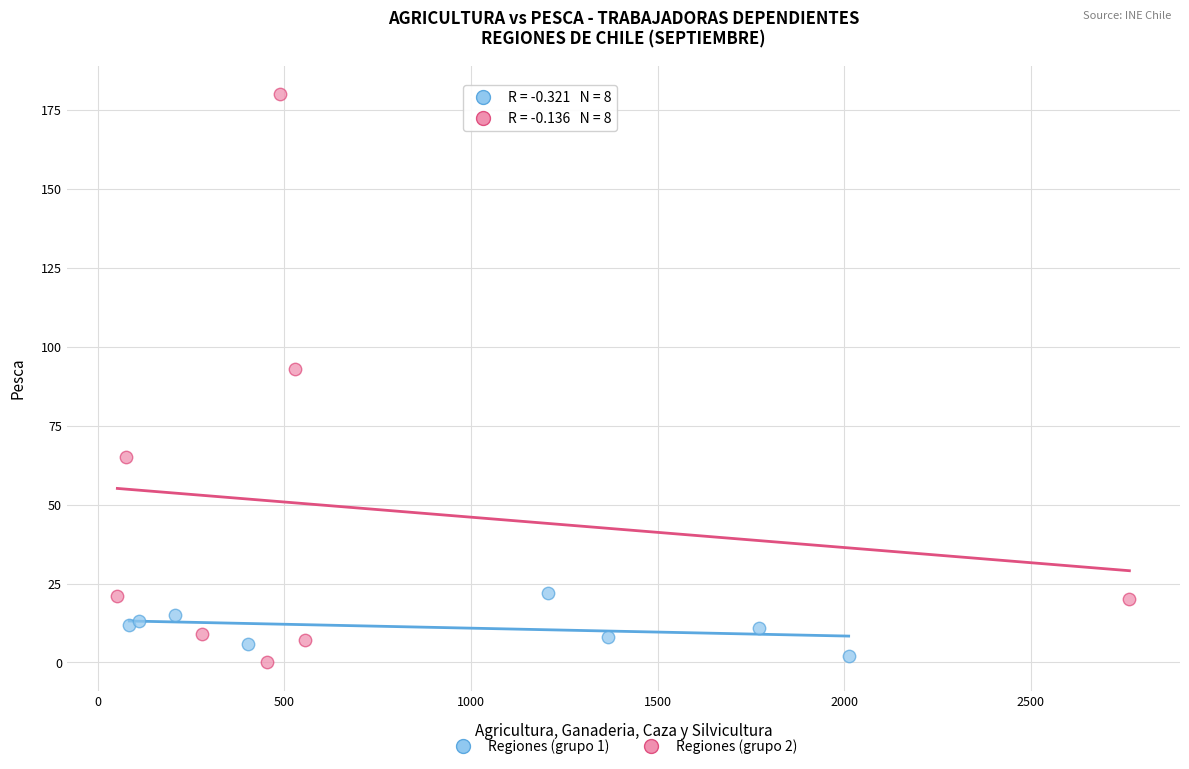

Which series reaches the minimum Y coordinate?

Regiones (grupo 2)